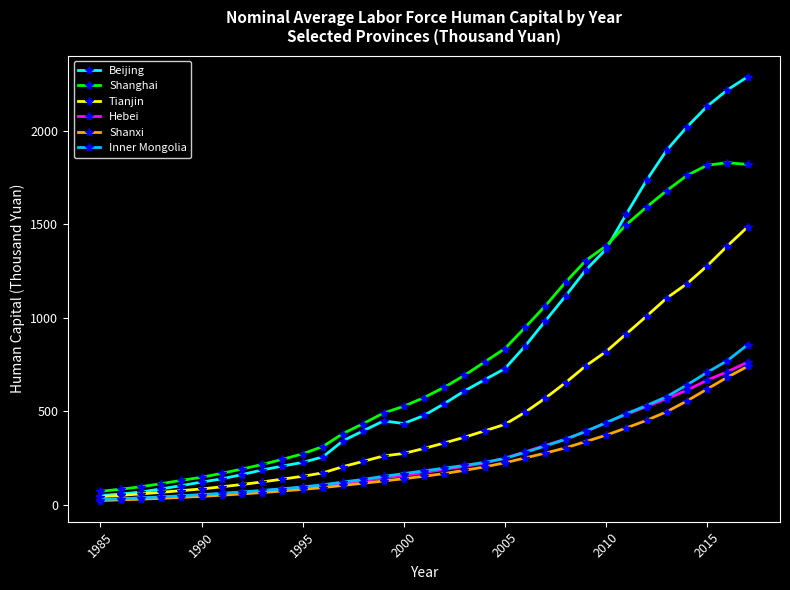

What is the minimum value for Shanghai?

72.3